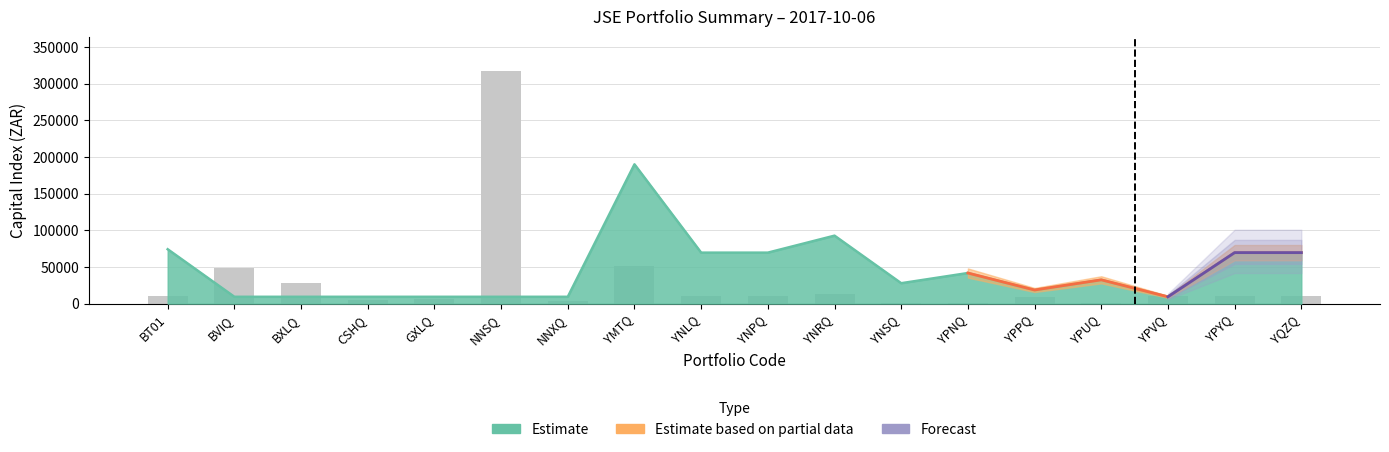

How many groups of bars are there?

18